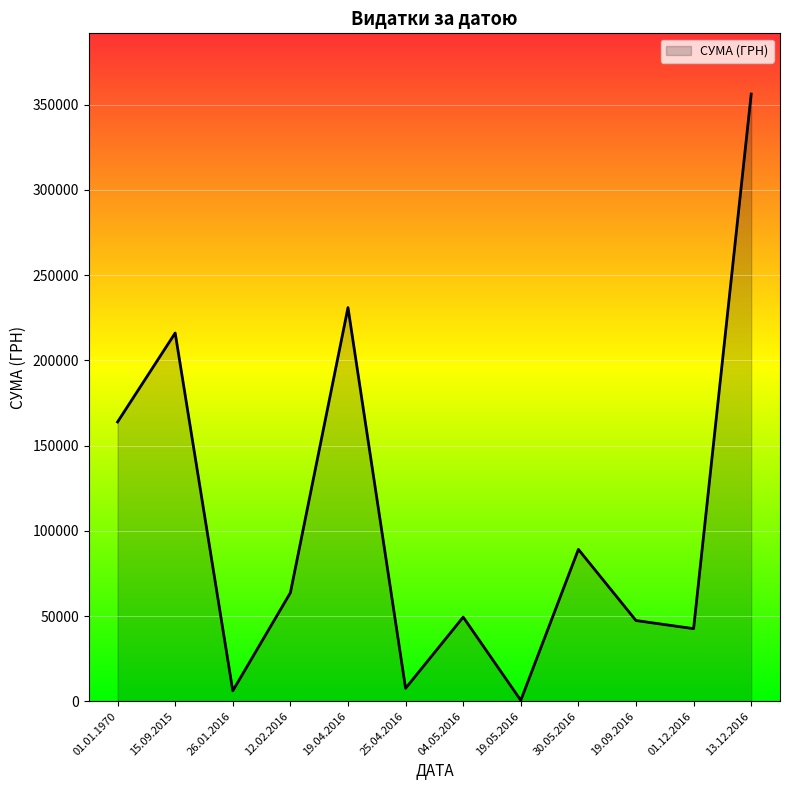

What is the difference between the second highest and second lowest values?

224898.8